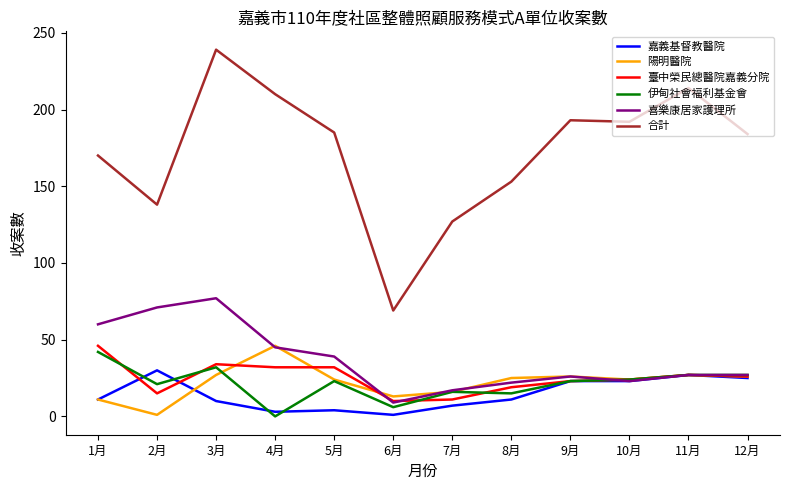

What is the sum of the 嘉義基督教醫院 values at 1月 and 11月?

38